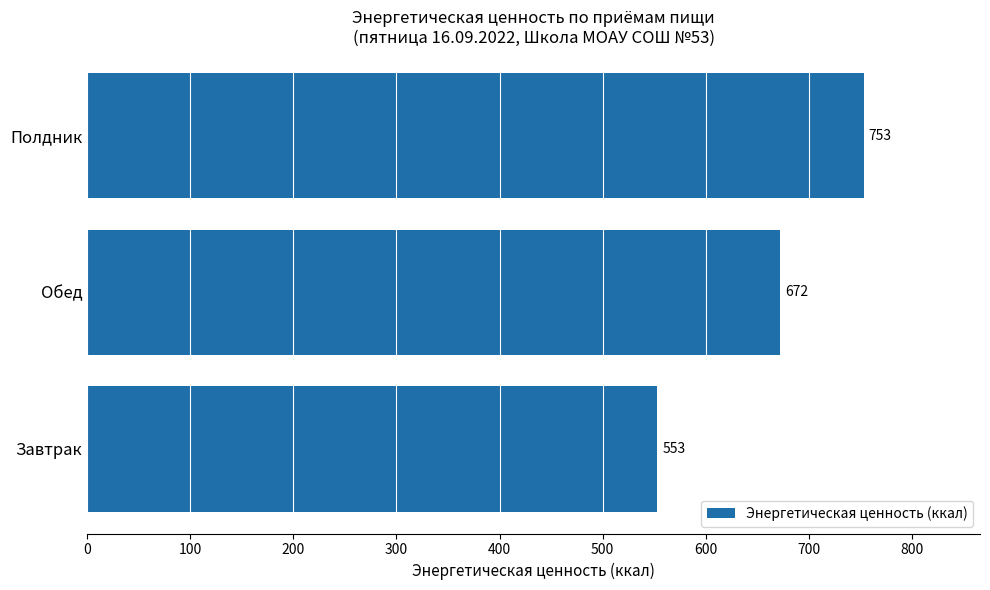

Does the chart contain any negative values?

No